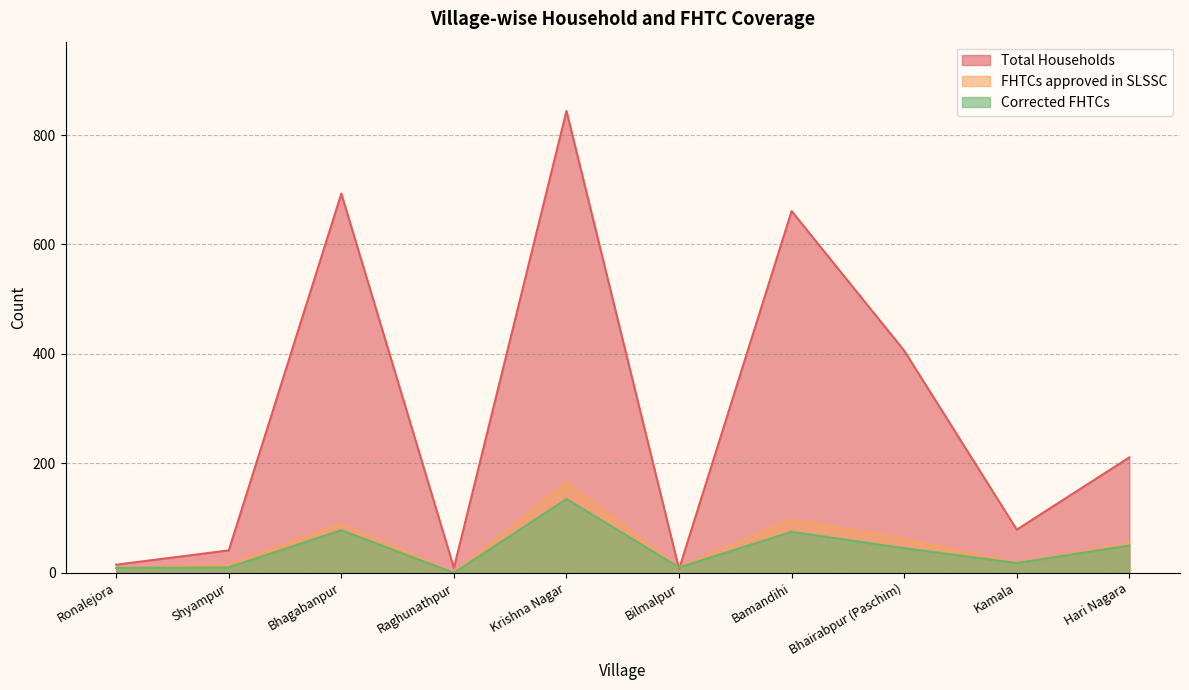

Reading left to right, what are all the values shown in this chart?

Total Households: 15	41	693	9	844	7	661	406	79	211
FHTCs approved in SLSSC: 9	15	89	0	165	10	98	62	18	54
Corrected FHTCs: 9	10	78	0	135	10	75	45	18	50